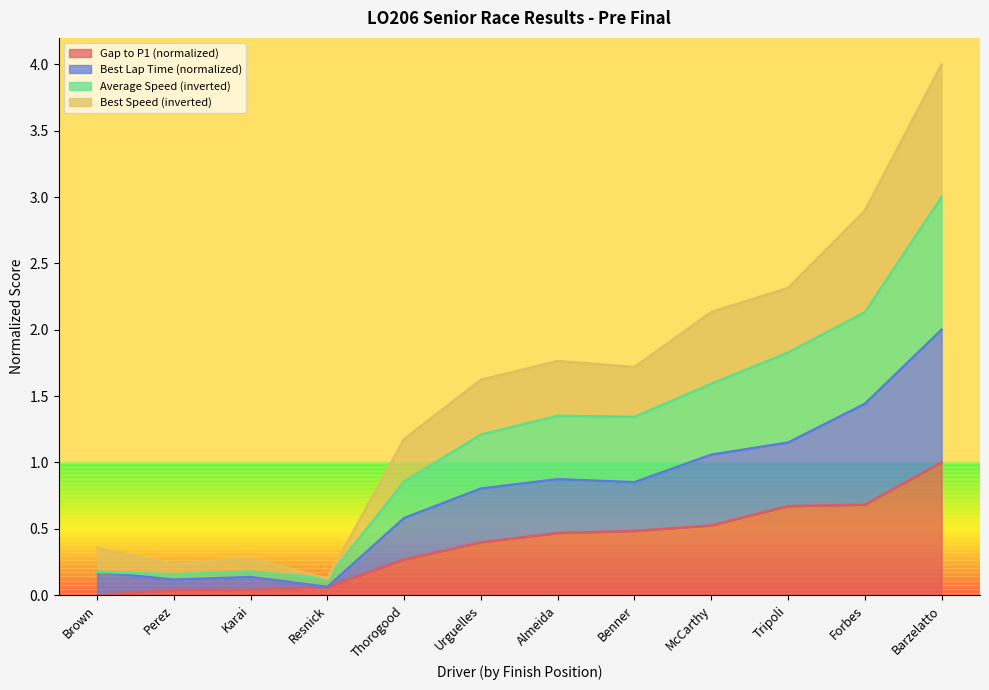

True or false: Gap to P1 (normalized) has a value of 0.0 at Brown.

True